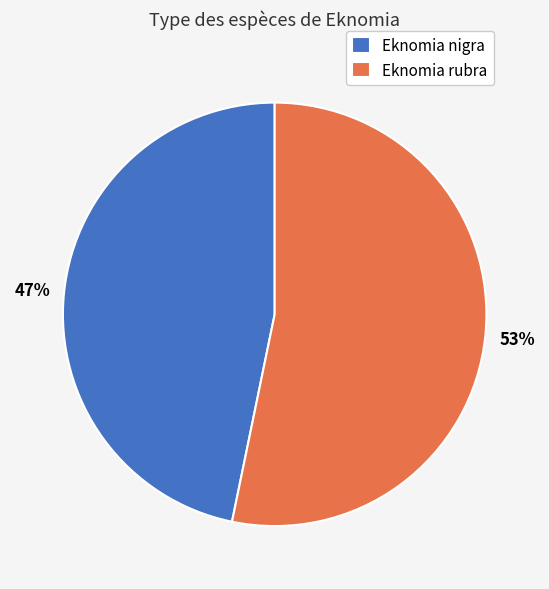

What is the ratio of the value at Eknomia nigra to the value at Eknomia rubra?

0.9